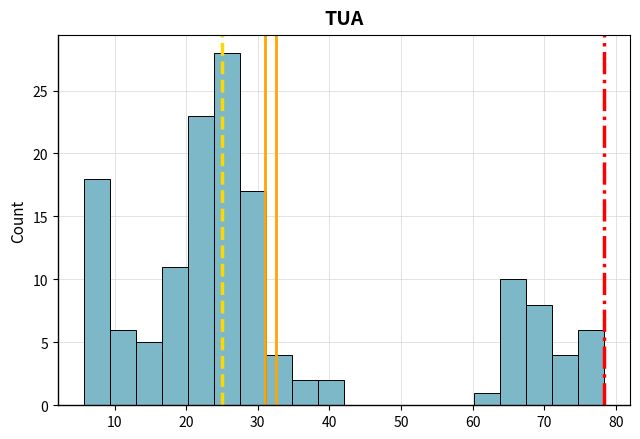

Around what value on the x-axis is the tallest bar? Give the approximate position of its centre, as read against the axis.

26